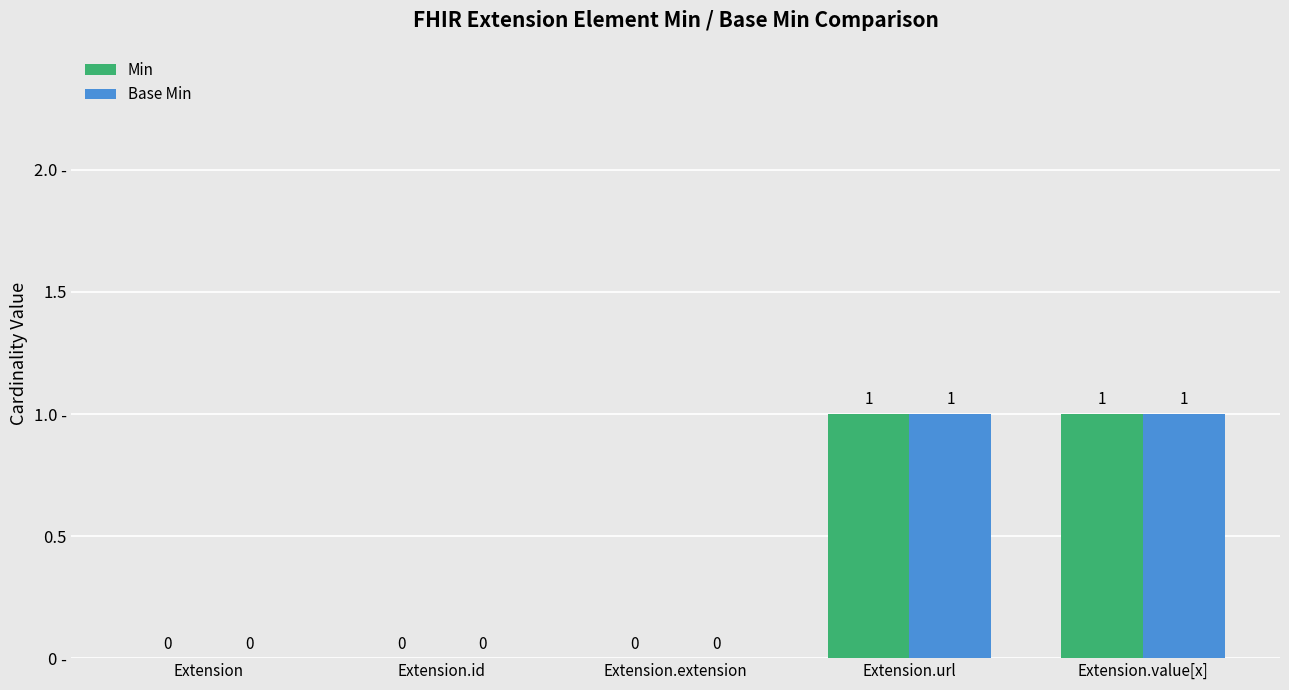

Which series has the largest total across all categories?

Min